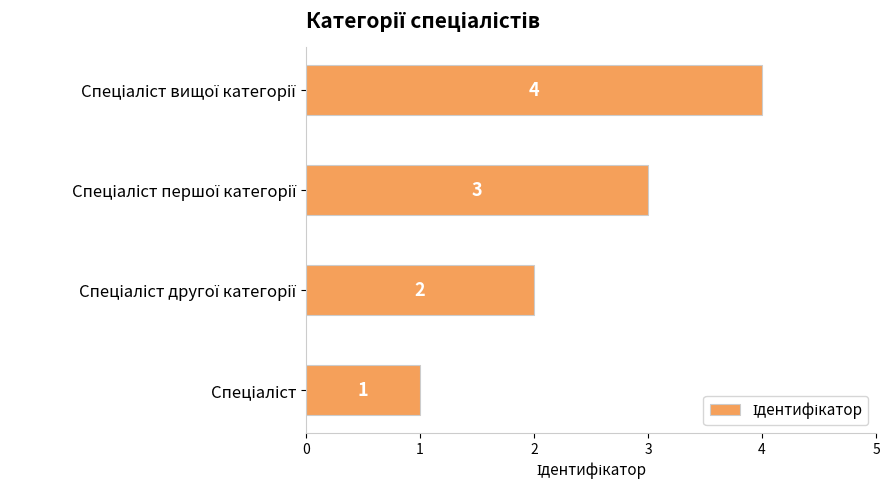

What is the sum of all values?

10